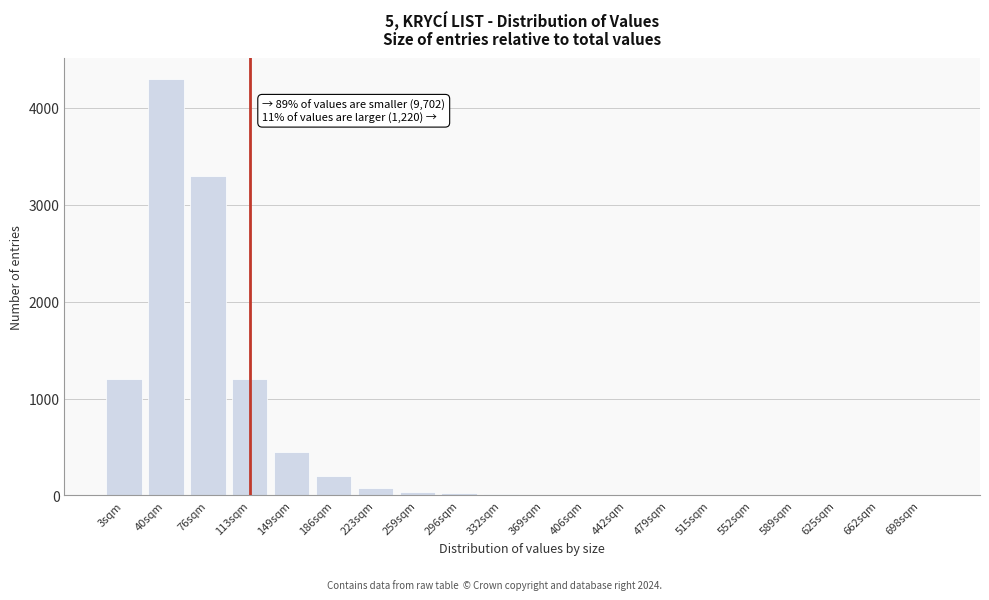

What is the maximum value shown in the chart?

4300